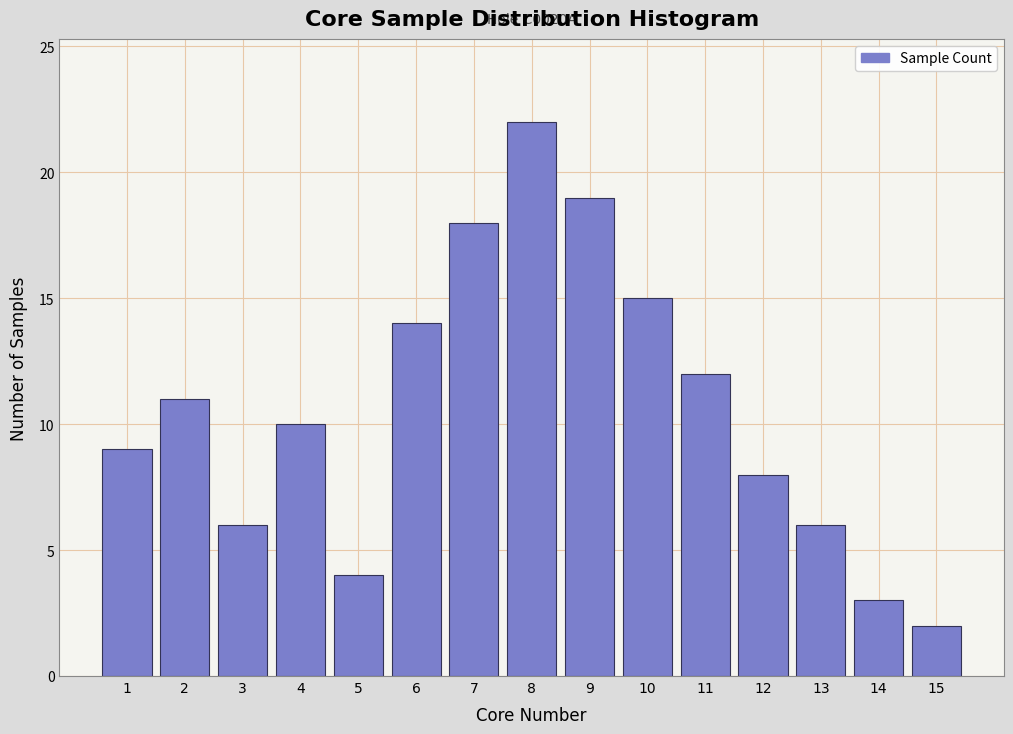

Reading right to left, list all the values displayed in this chart.

2	3	6	8	12	15	19	22	18	14	4	10	6	11	9